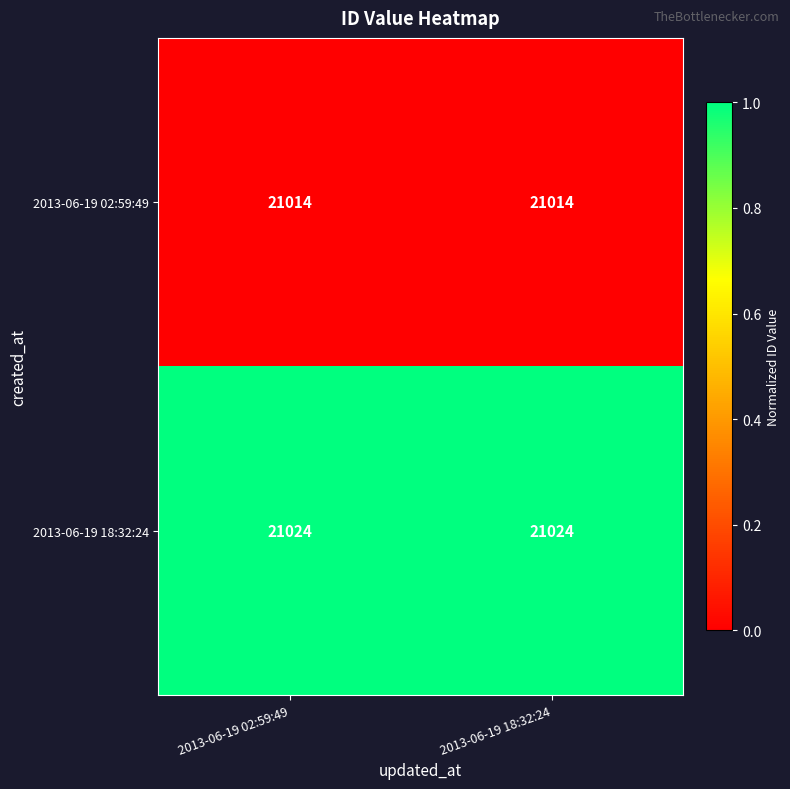

Reading left to right, extract all data points from this chart.

2013-06-19 02:59:49: 21014	21014
2013-06-19 18:32:24: 21024	21024